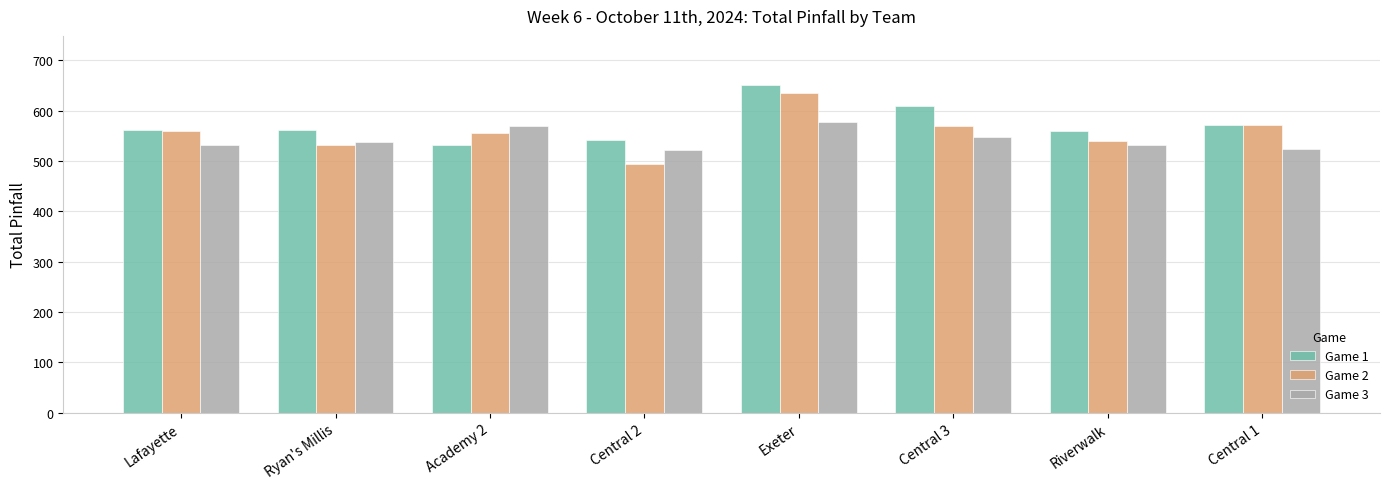

Which series has the largest total across all categories?

Game 1